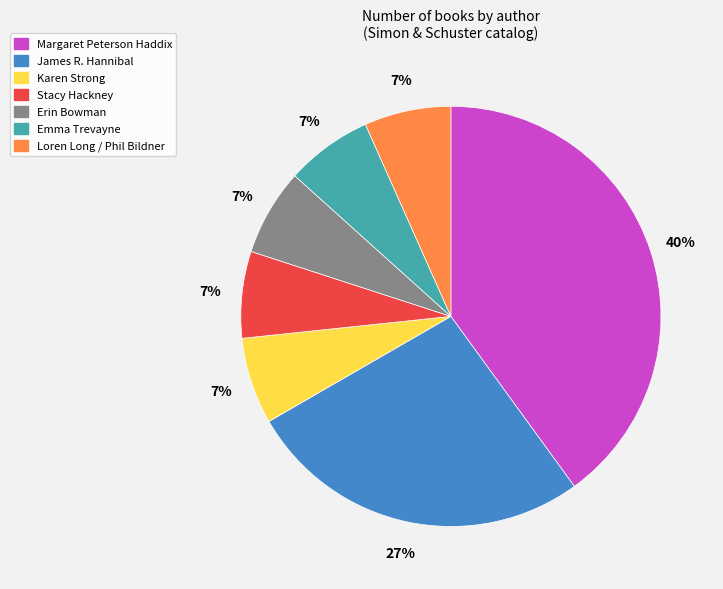

Which has a higher value, Stacy Hackney or James R. Hannibal?

James R. Hannibal